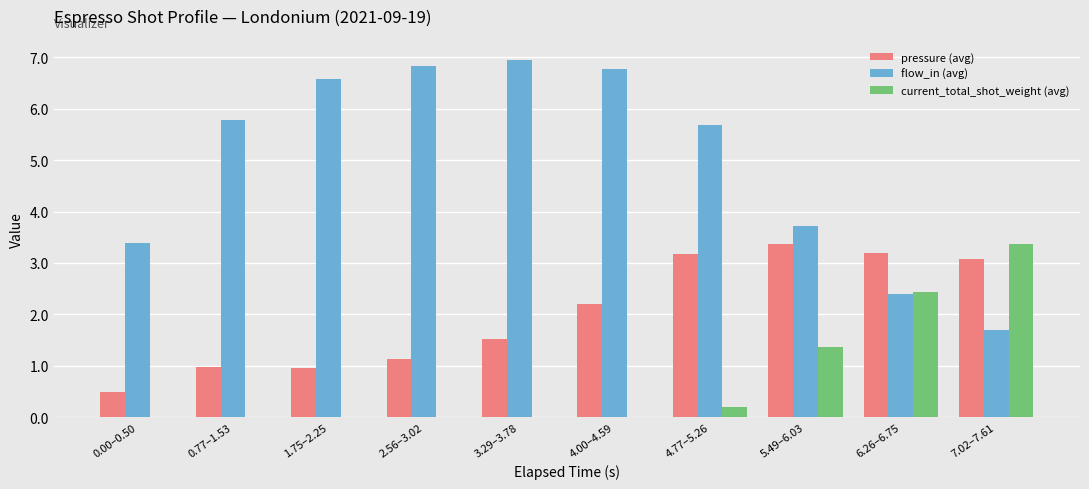

What is the maximum value for pressure (avg)?

3.4